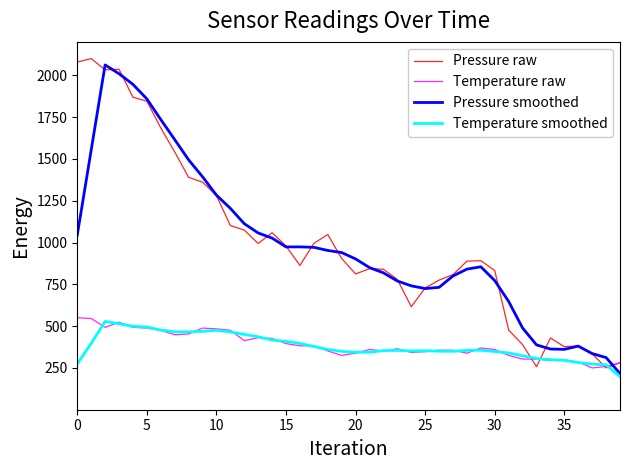

What is the maximum value for Pressure raw?

2100.0